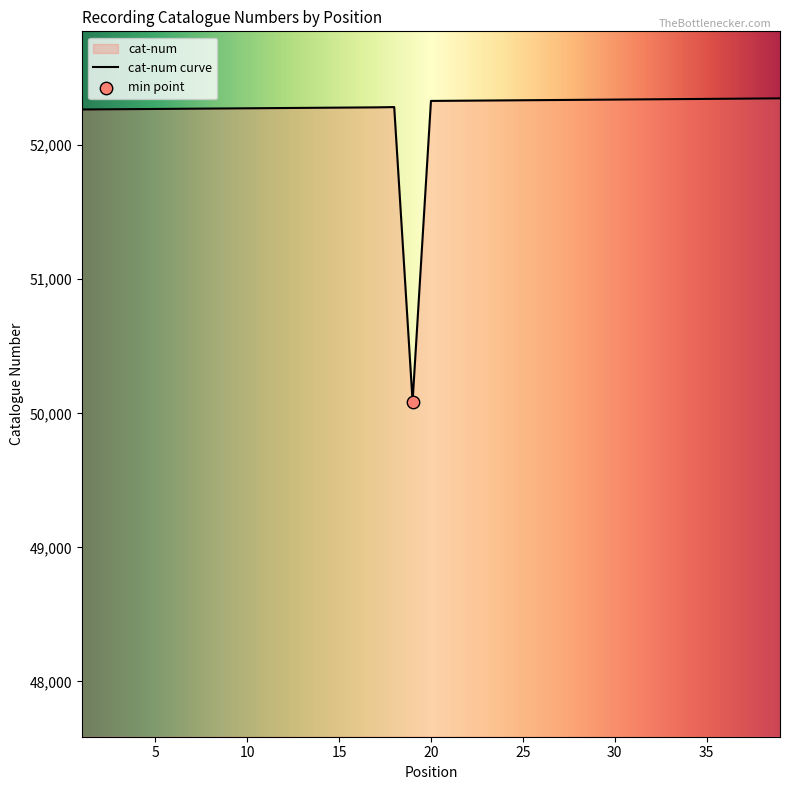

Approximately how many times larger is the value at 34 compared to 19?

1.0